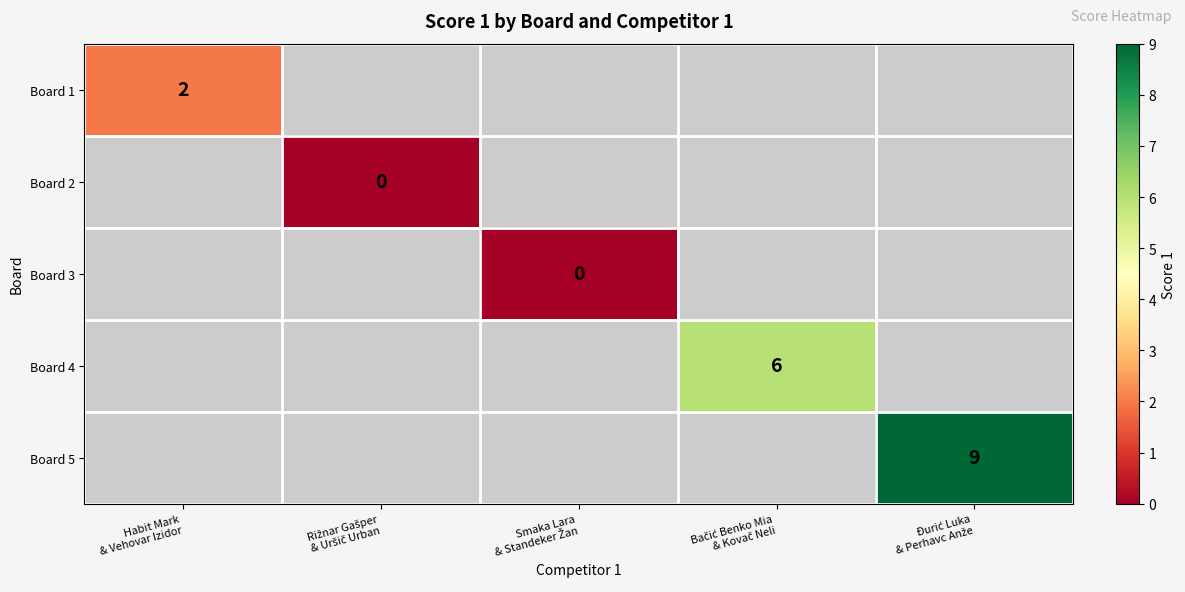

Where is Board 1 nearest to the value 2?

Habit Mark & Vehovar Izidor